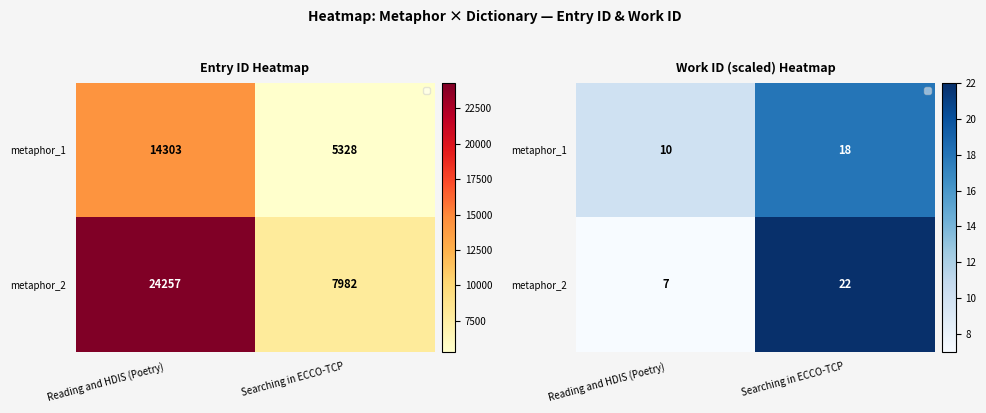

What is the minimum value for metaphor_2?

7